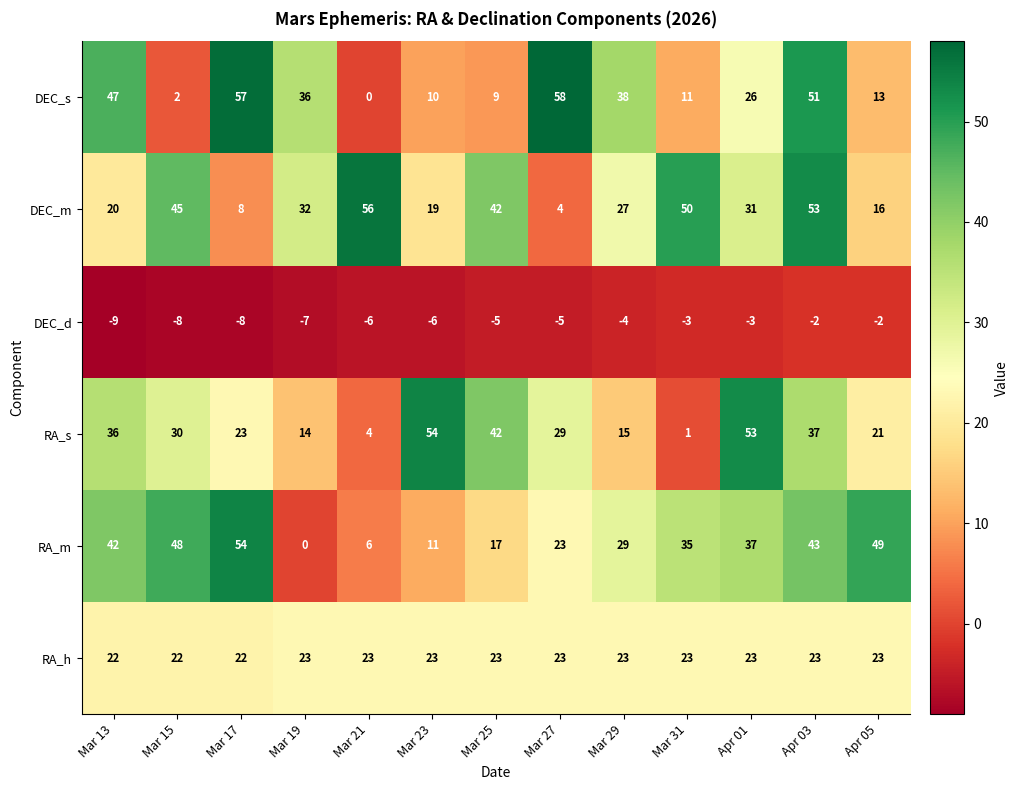

What is the sum of the DEC_d values at Mar 19 and Mar 21?

-13